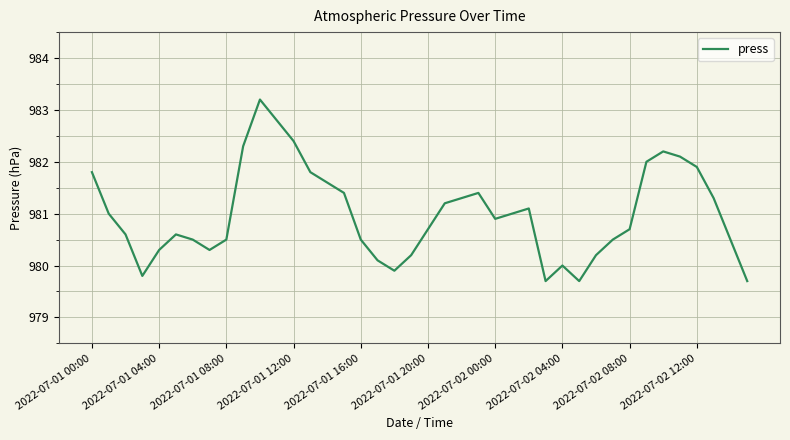

Reading right to left, what are all the values shown in this chart?

979.7	980.5	981.3	981.9	982.1	982.2	982.0	980.7	980.5	980.2	979.7	980.0	979.7	981.1	981.0	980.9	981.4	981.3	981.2	980.7	980.2	979.9	980.1	980.5	981.4	981.6	981.8	982.4	982.8	983.2	982.3	980.5	980.3	980.5	980.6	980.3	979.8	980.6	981.0	981.8